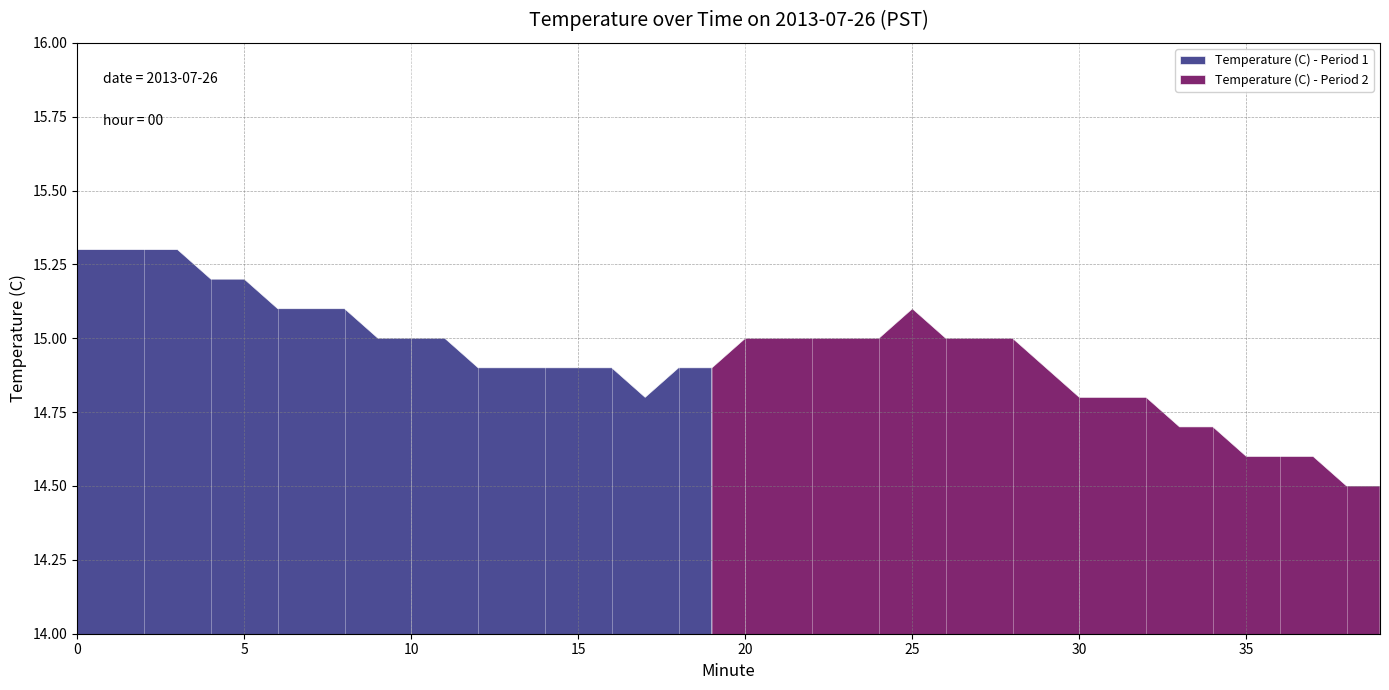

Does the chart display data point markers on the line(s)?

No